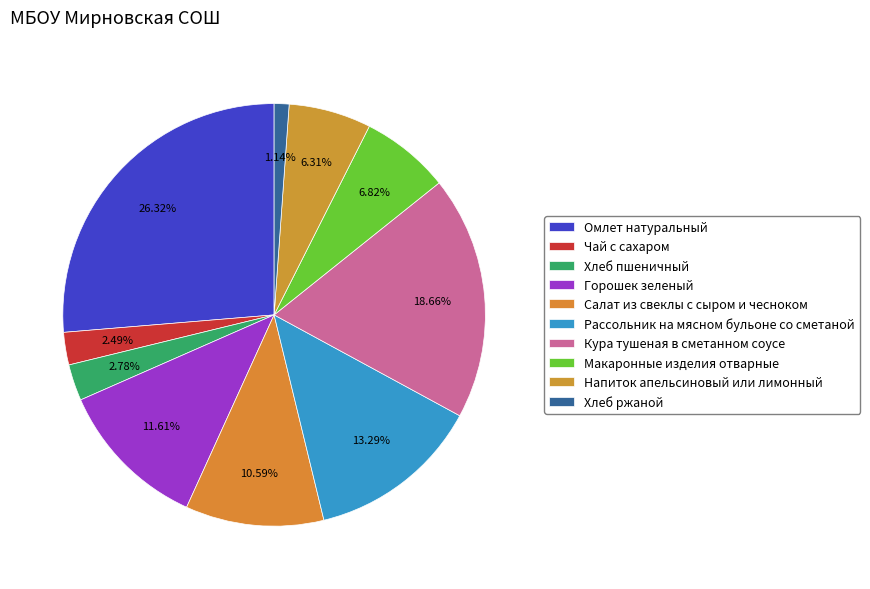

What is the smallest slice in the pie chart?

Хлеб ржаной